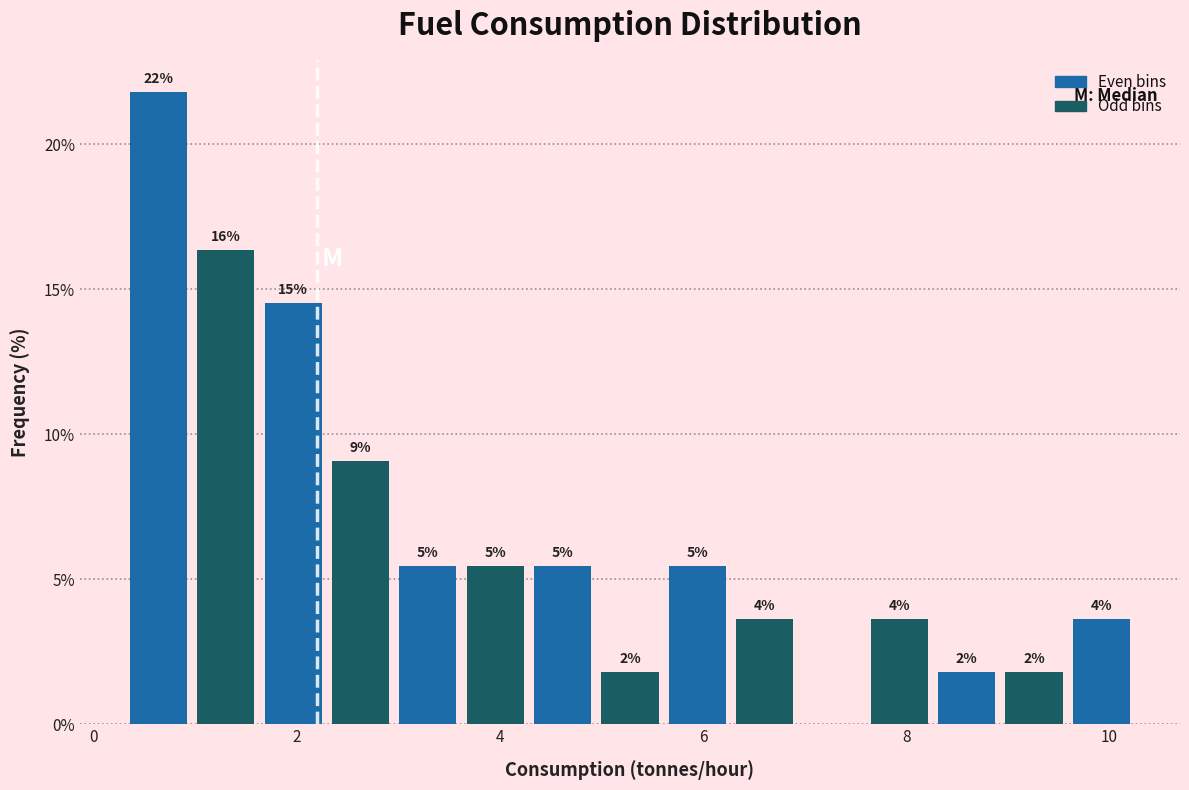

Read against the x-axis, roughly where is the centre of the tallest bar?

0.6